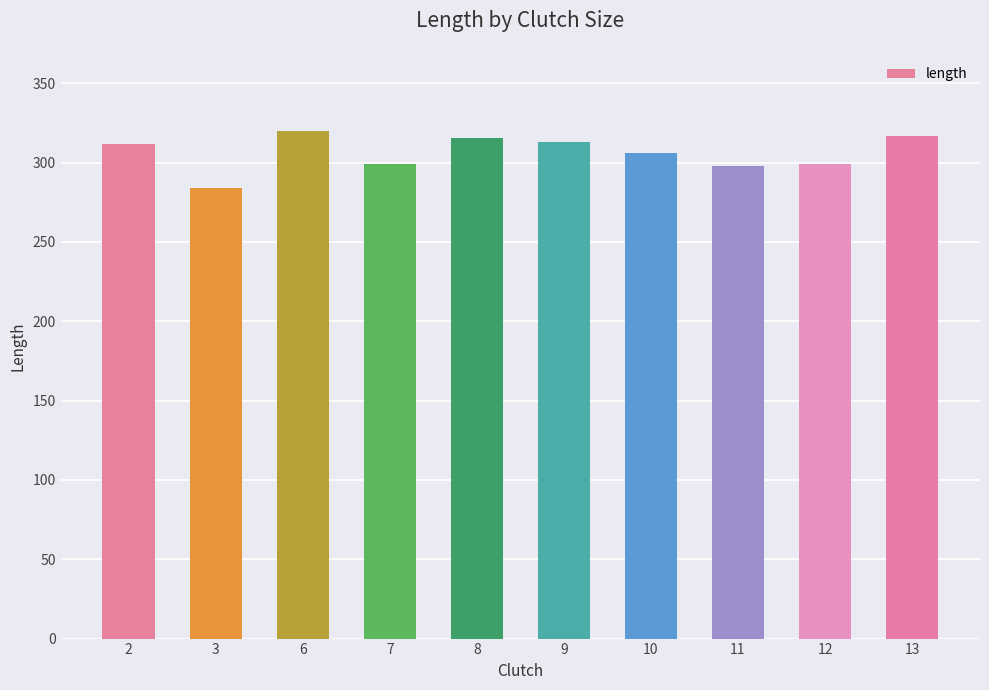

What value does the data have at 7?

299.0